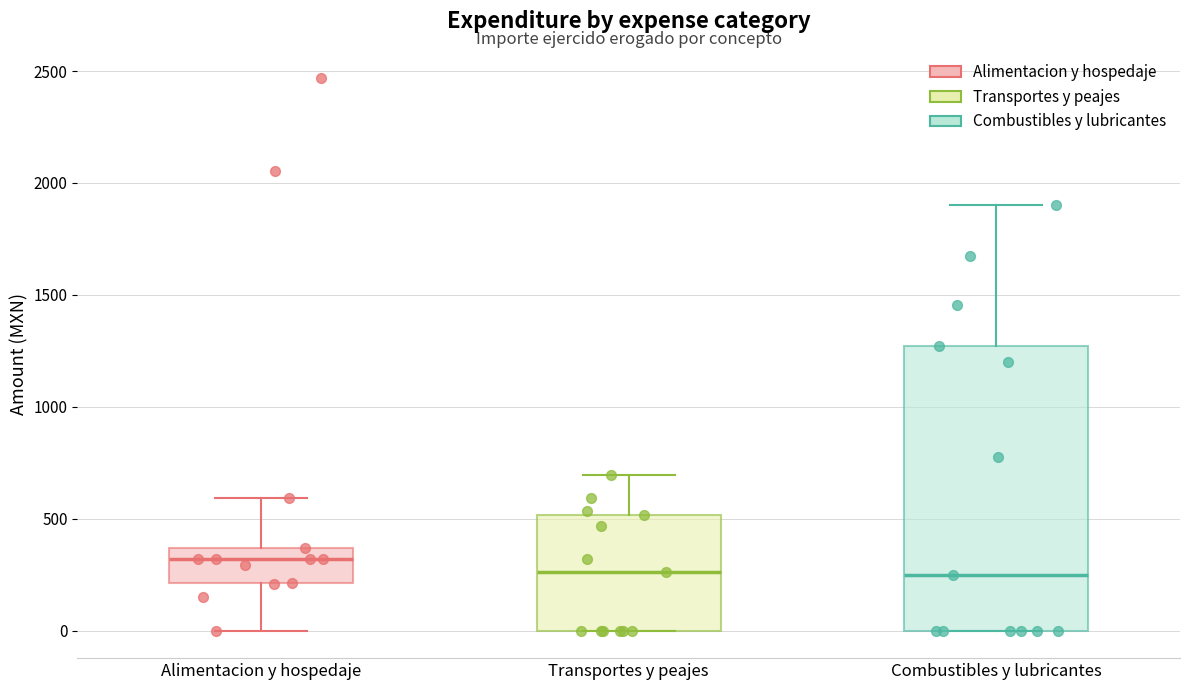

Reading left to right, read every box against the y-axis: the position of its median line, the range the box covers, and the ends of its whiskers. The values are not printed on the chart, so give them approximately, as read against the axis.

Alimentacion y hospedaje: median 300, box 200 to 350, whiskers 0 to 600
Transportes y peajes: median 250, box 0 to 500, whiskers 0 to 700
Combustibles y lubricantes: median 250, box 0 to 1250, whiskers 0 to 1900